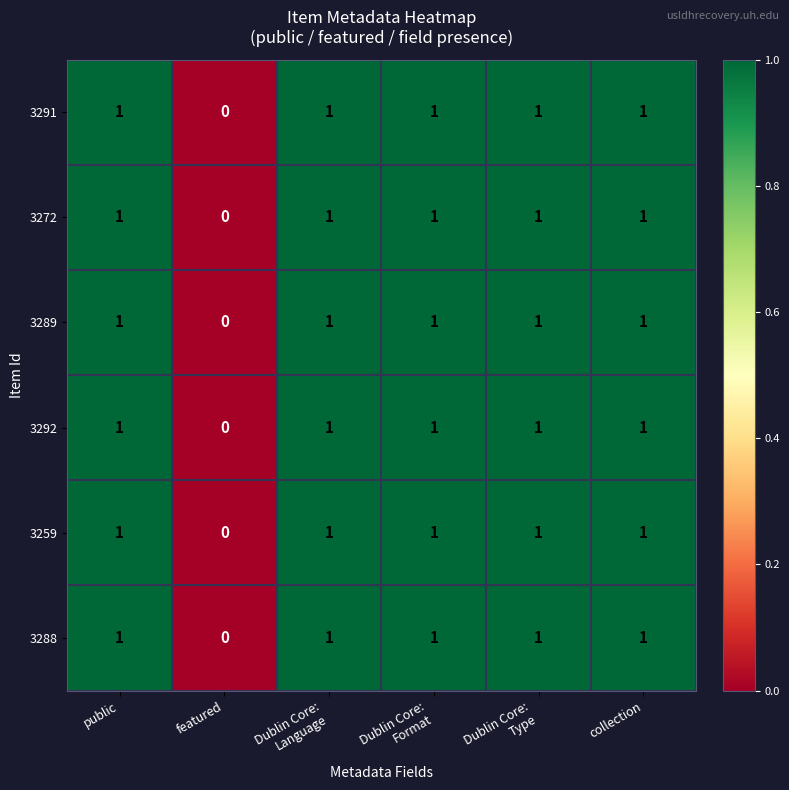

What is the sum of all 3259 values?

5